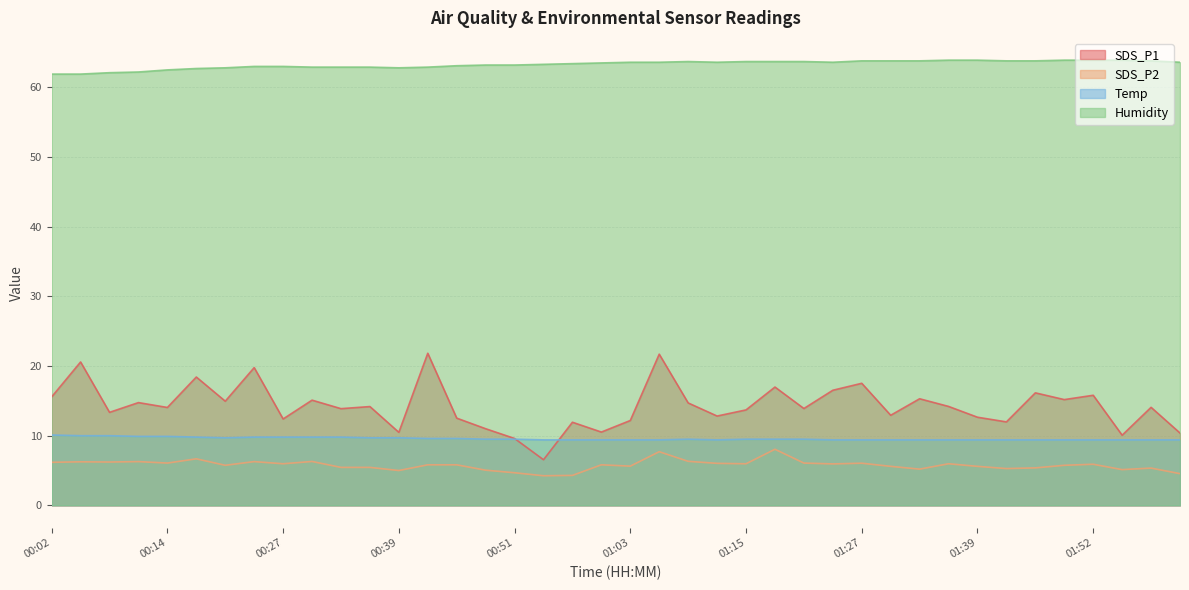

Which label corresponds to the largest value in the chart?

01:36